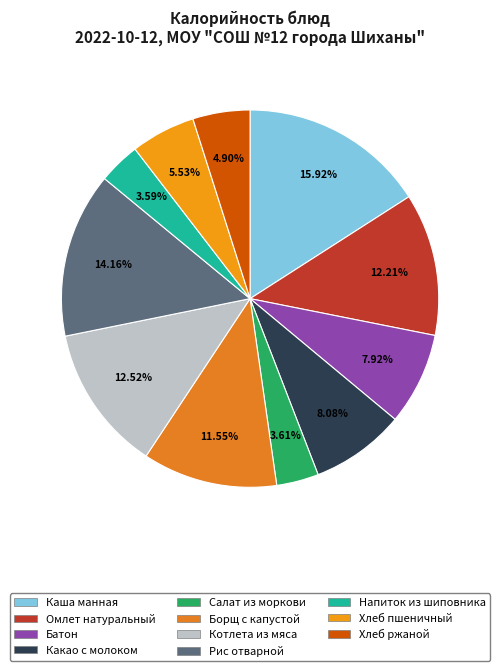

Count the number of slices in the pie.

11